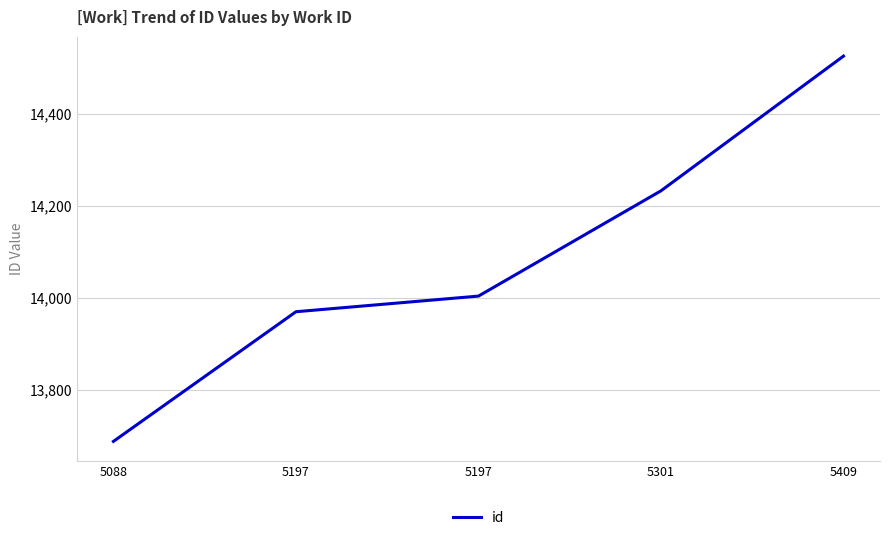

The chart shows a value of 20495 at 5197. True or false?

False